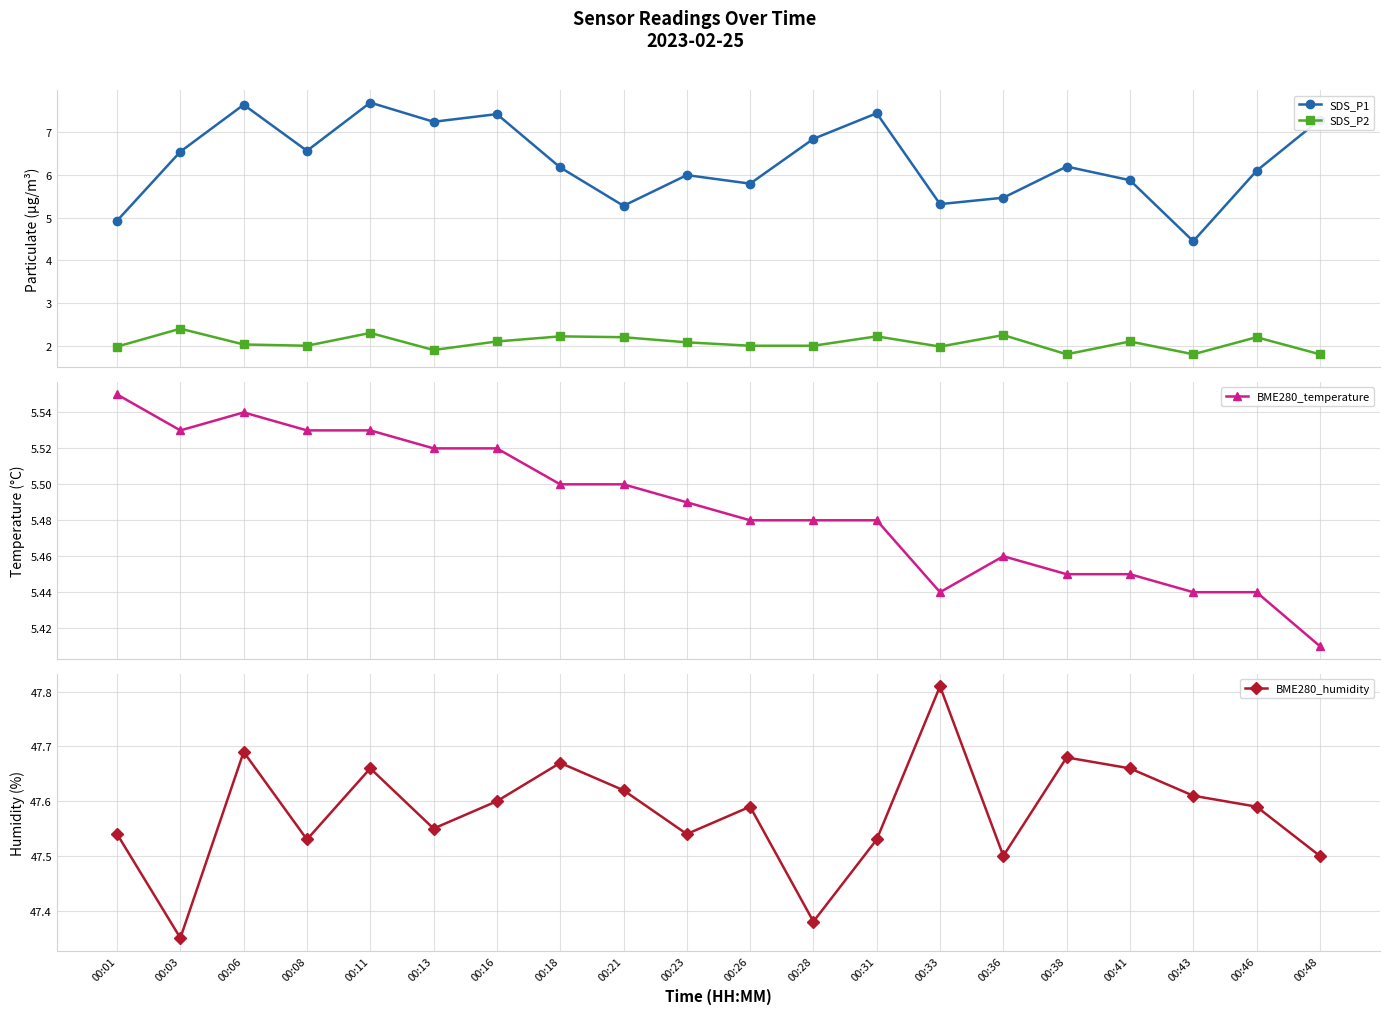

Is it true that BME280_humidity equals 47.6 at 00:46?

True